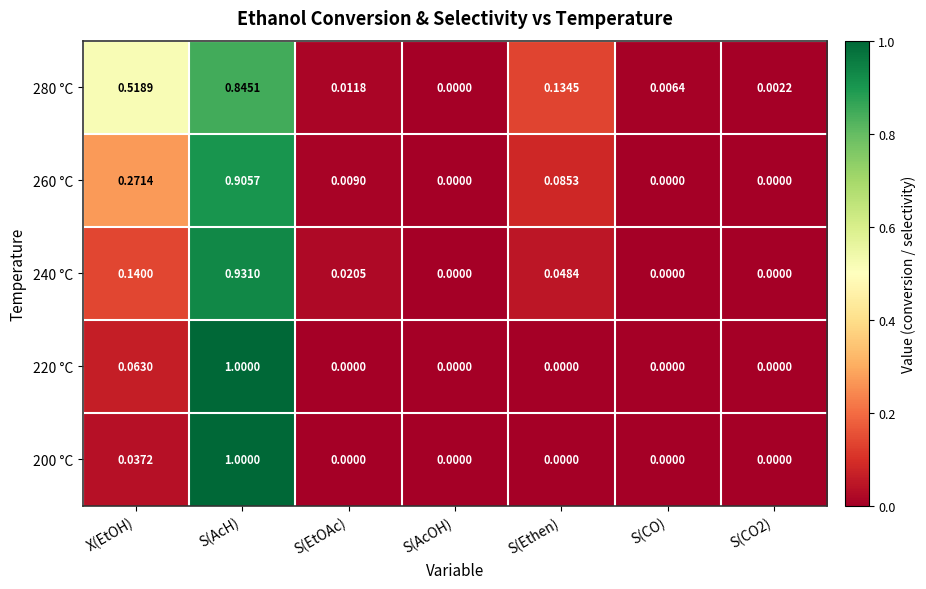

Which category has the highest value across all series?

S(AcH)